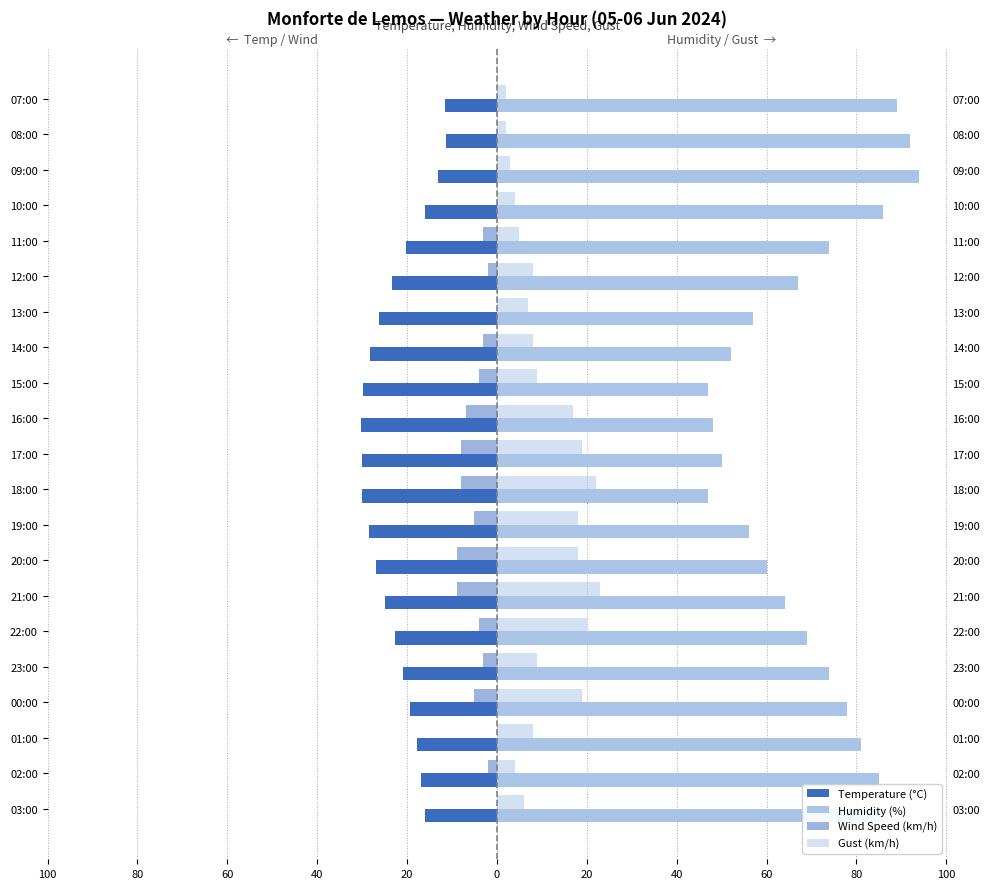

How many distinct data groups are displayed?

4